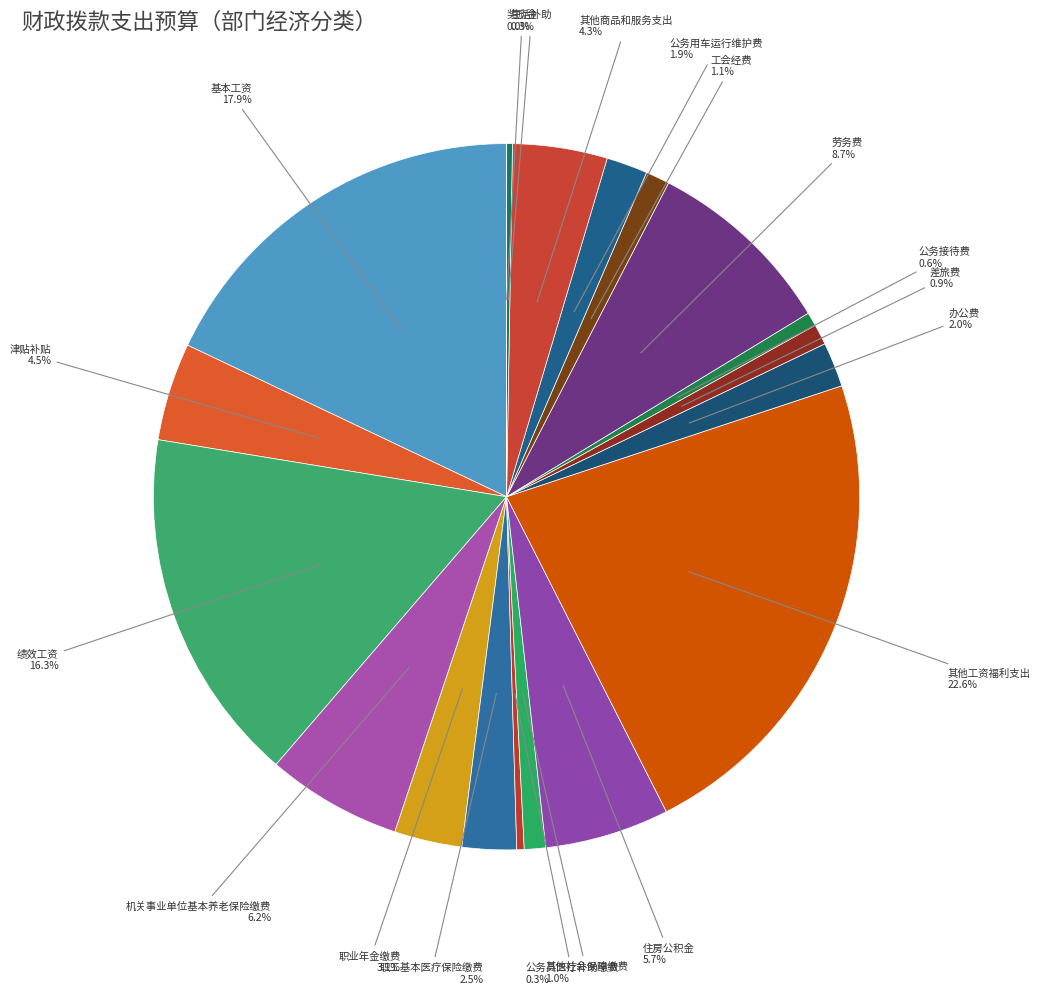

What percentage is the 其他商品和服务支出 slice, to the nearest percent?

4%